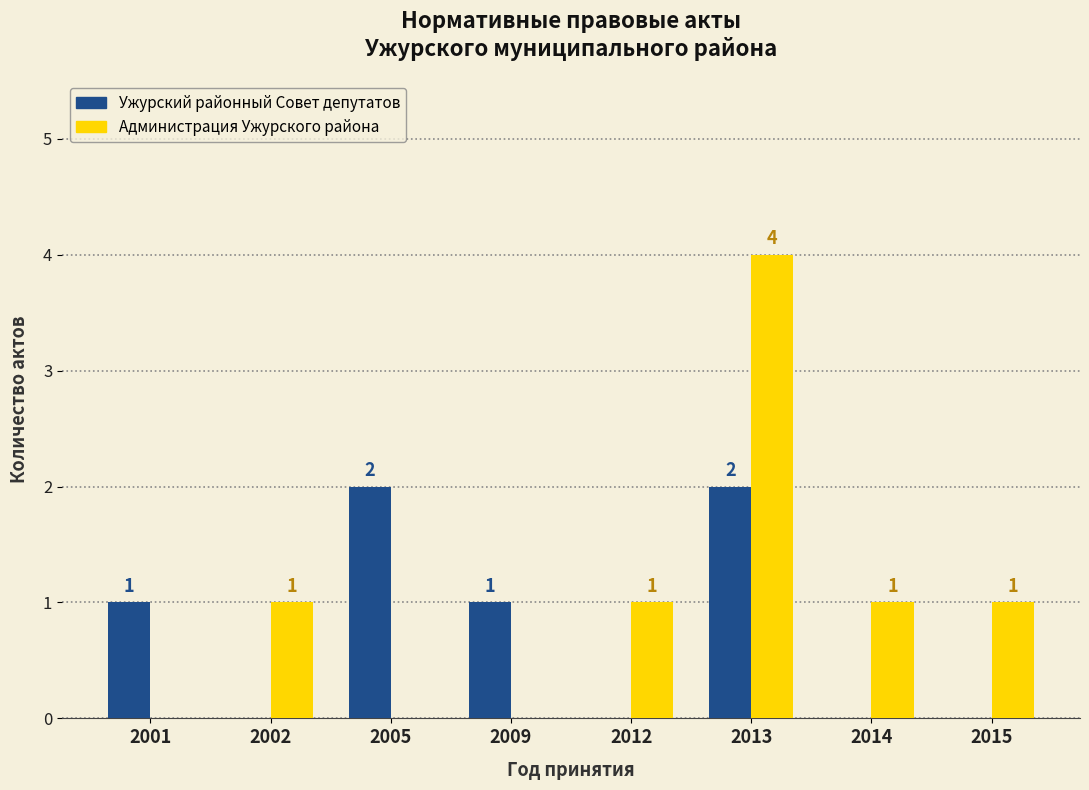

How many Ужурский районный Совет депутатов values are between 0 and 2?

8